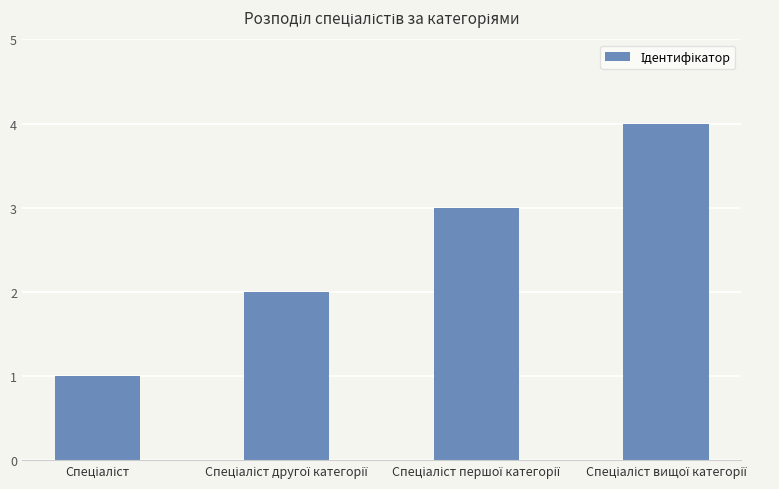

What is the maximum value shown in the chart?

4